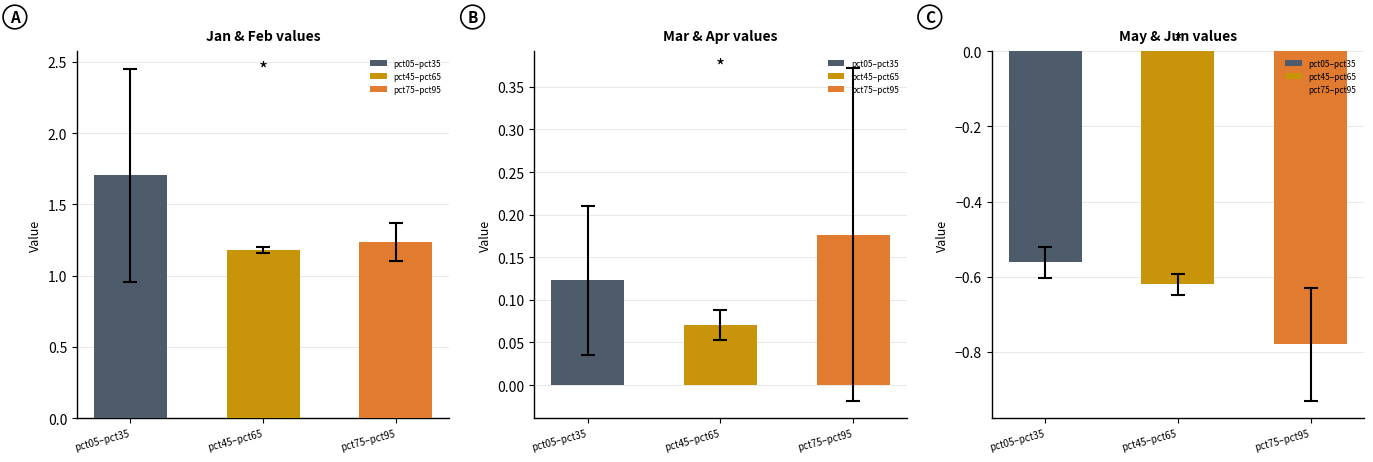

Is the value of Jan at pct95 greater than the value of Jun at pct15?

Yes